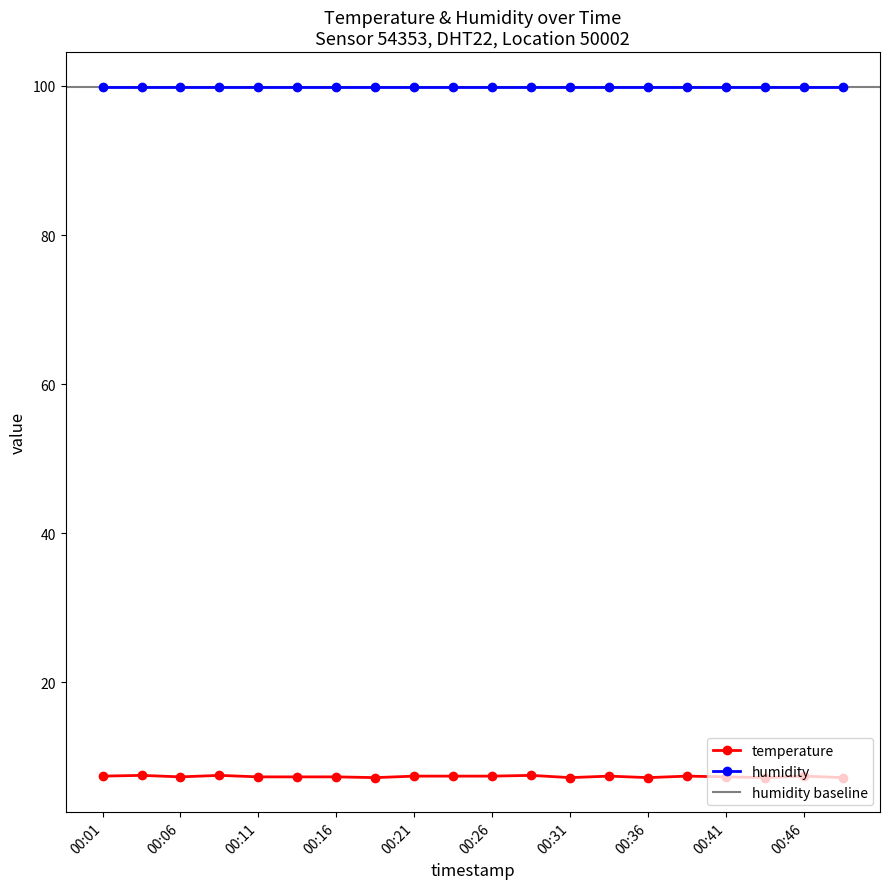

Reading left to right, what are all the values shown in this chart?

7.4	7.5	7.3	7.5	7.3	7.3	7.3	7.2	7.4	7.4	7.4	7.5	7.2	7.4	7.2	7.4	7.3	7.2	7.4	7.2